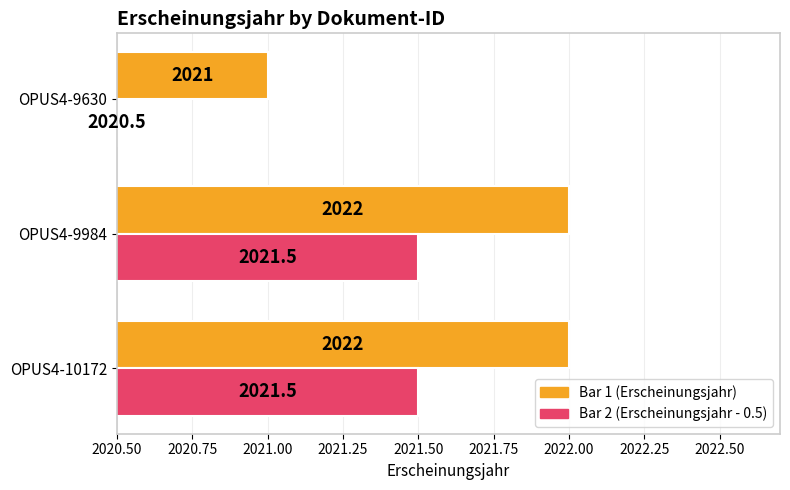

Which category has the lowest value across all series?

OPUS4-9630